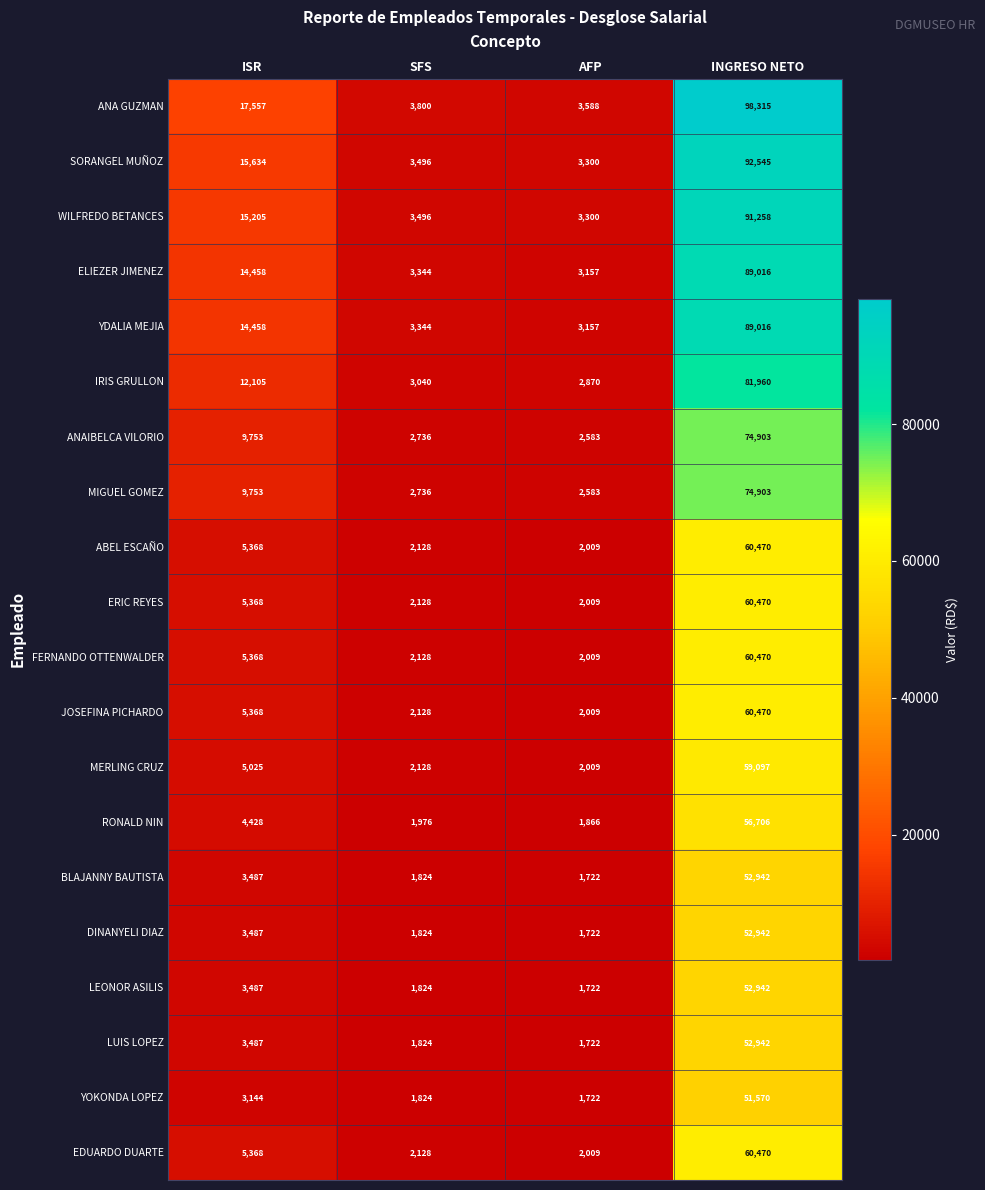

What is the difference between the maximum and minimum values in the ANAIBELCA VILORIO series?

72320